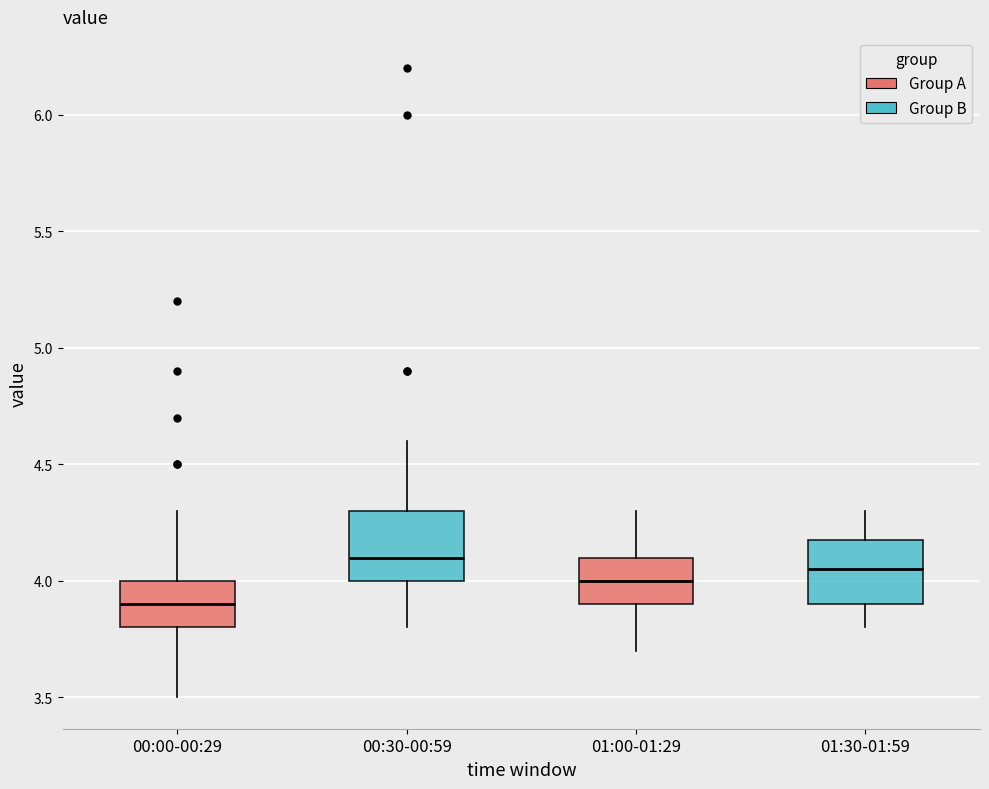

Which box has the lowest median line?

00:00-00:29